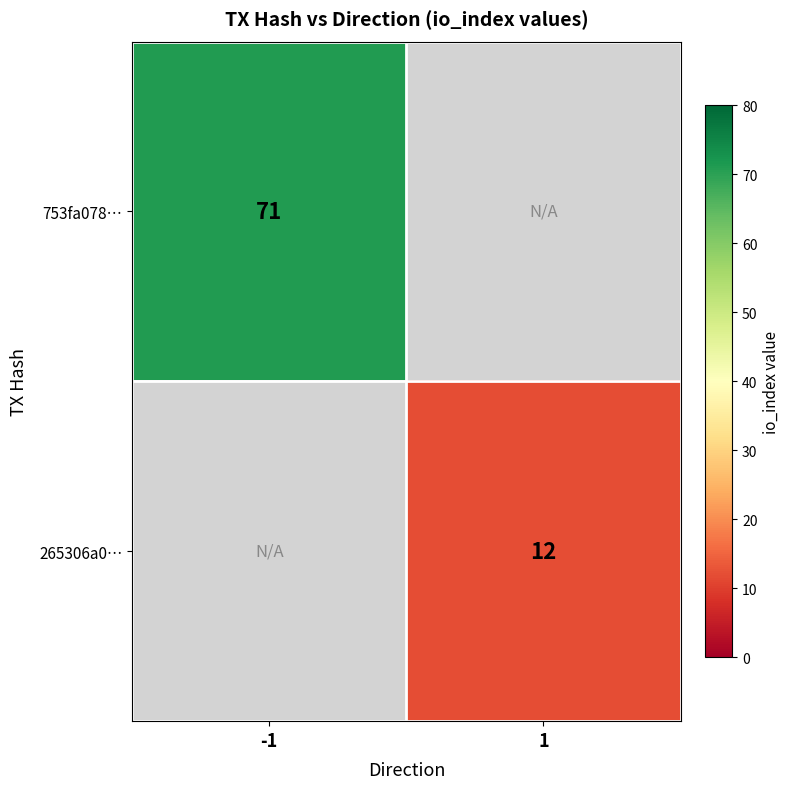

Is it true that 265306a0… equals 4 at 1?

False